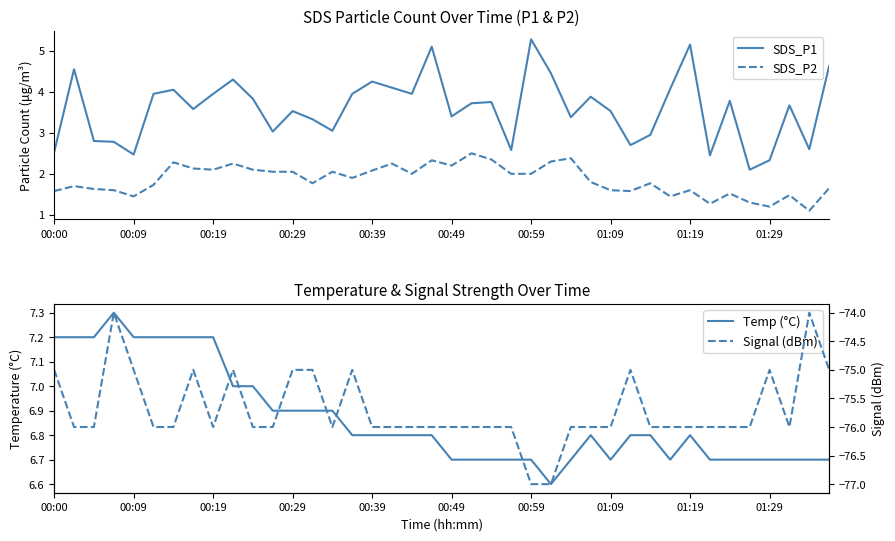

Which series has the largest range (max minus min)?

SDS_P1